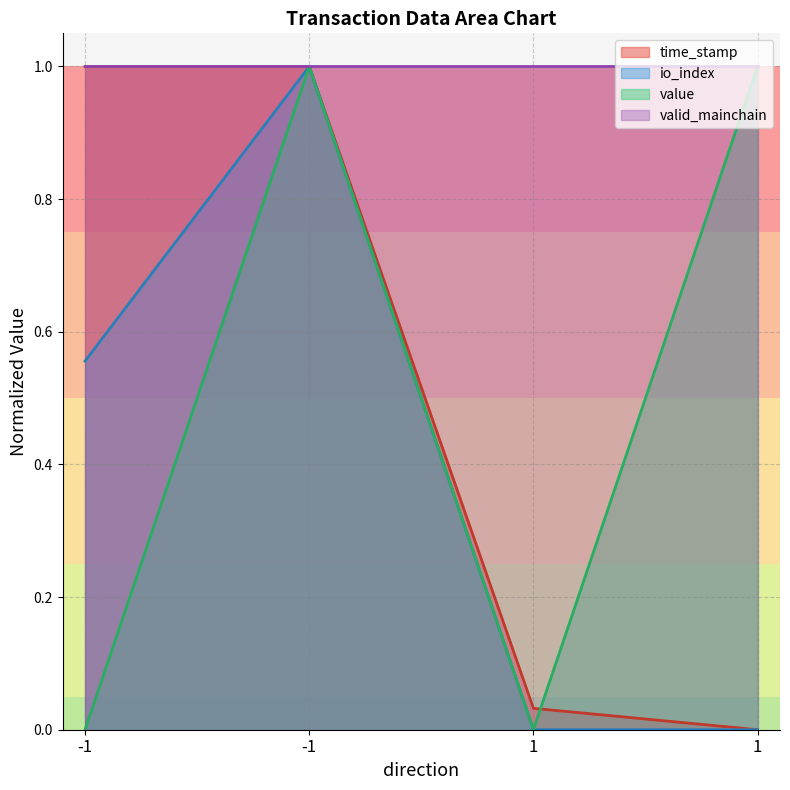

Which series has the widest spread of values?

time_stamp